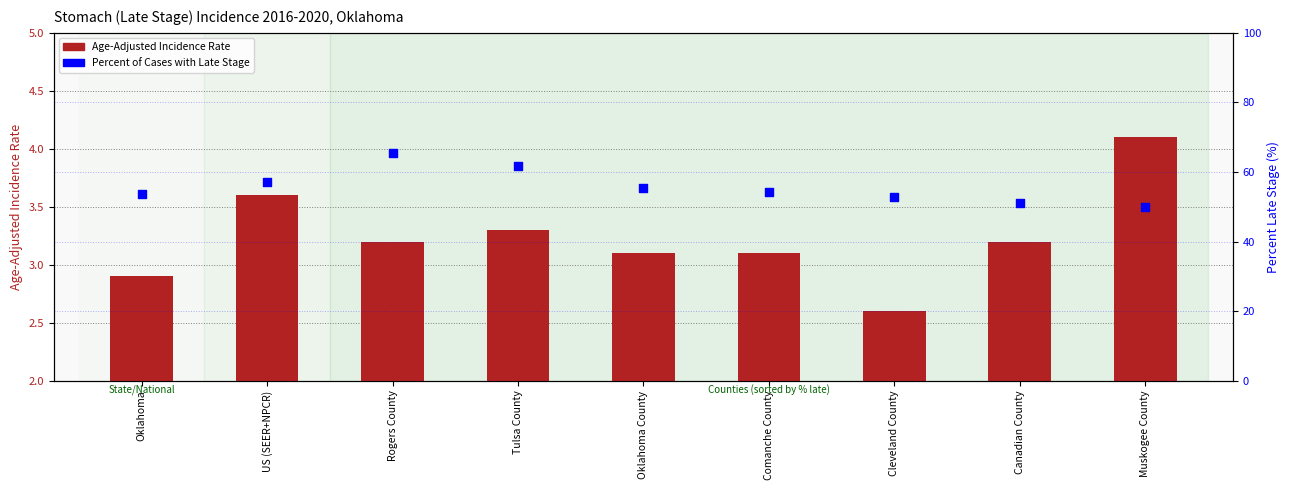

What is the total value across all series at US (SEER+NPCR)?

60.7